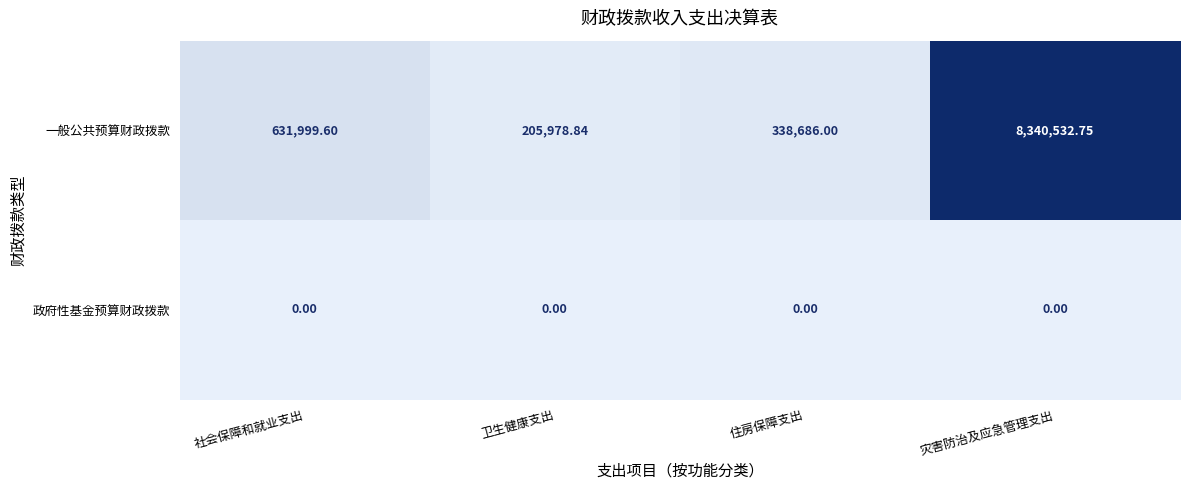

What is the difference between the highest and lowest values at 社会保障和就业支出?

631999.6